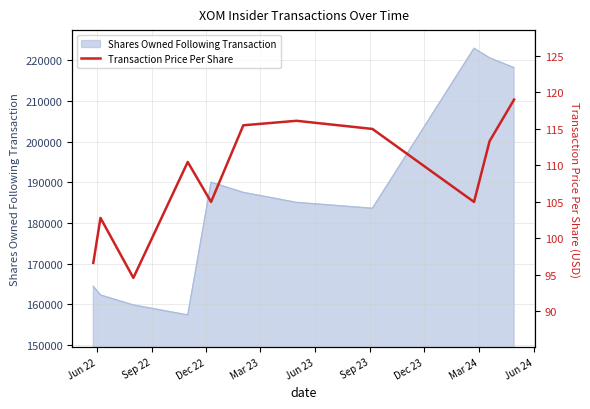

What is the minimum value for Shares Owned Following Transaction?

157432